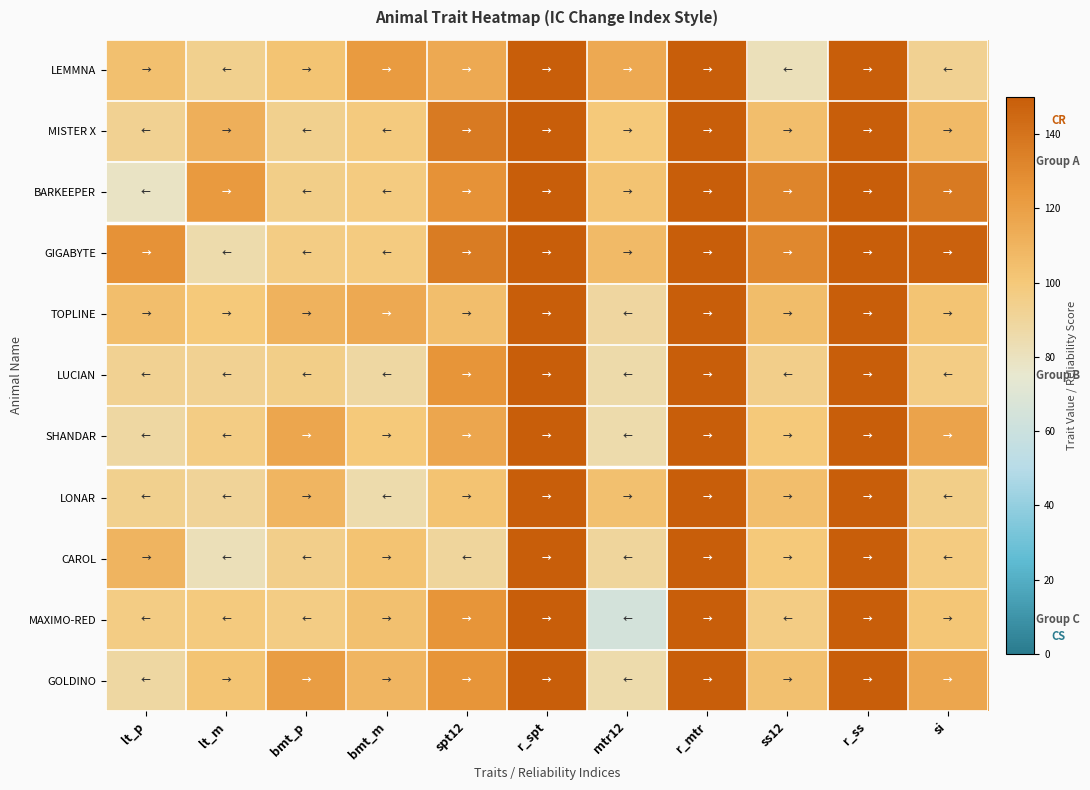

At which category is the sum across all series the highest?

r_ss